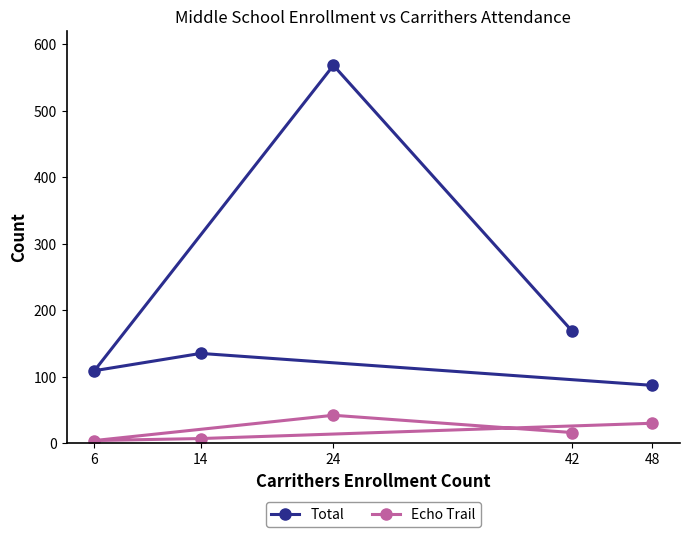

At which category does Total reach its first local peak?

14